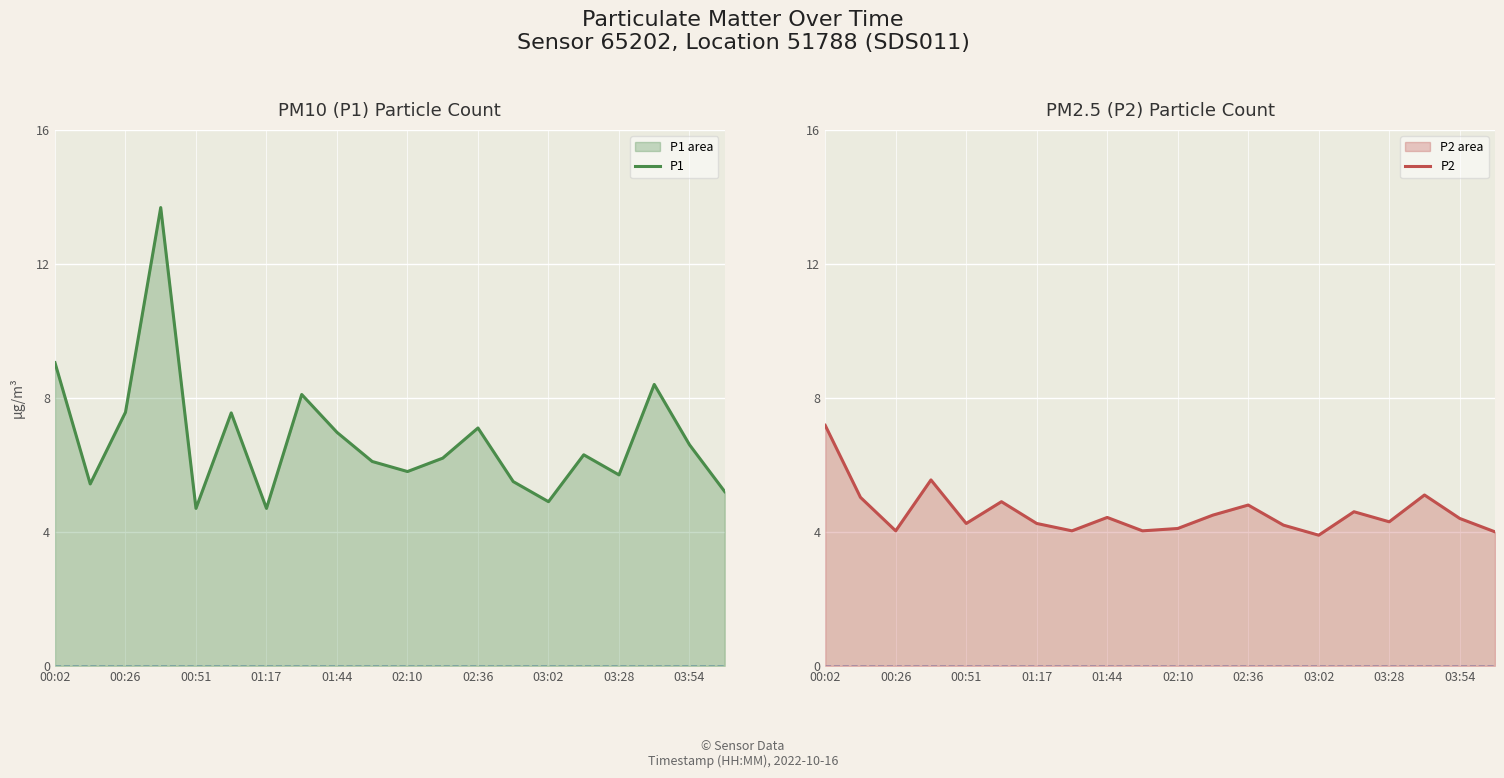

The value of P1 at 02:10 is 5.8. True or false?

True